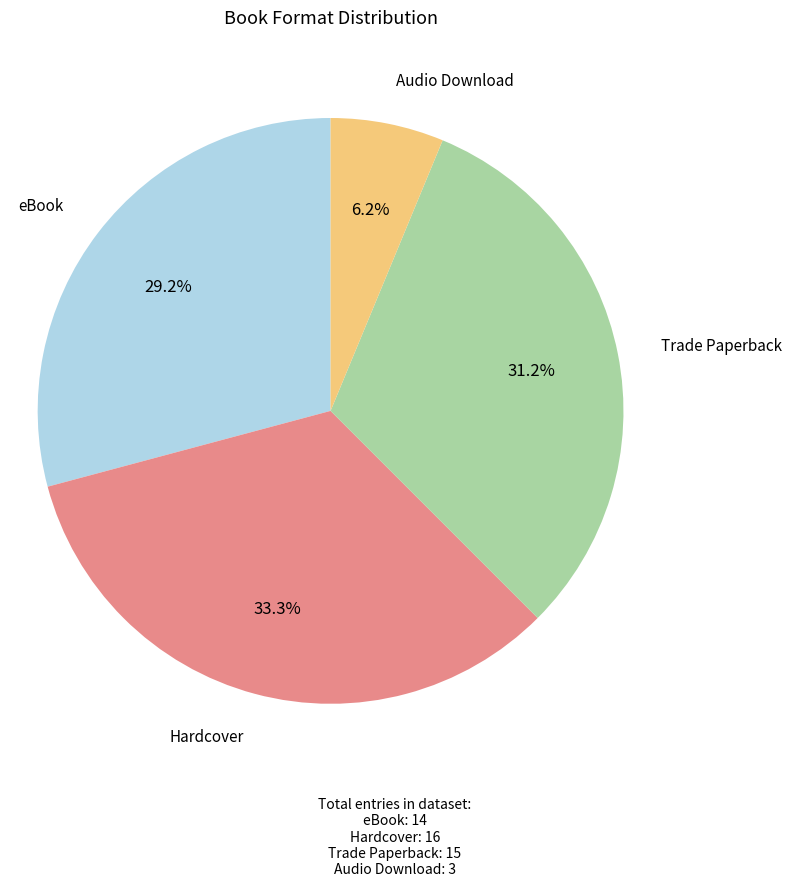

To the nearest percent, what is the difference between the largest and smallest slice percentages?

27%